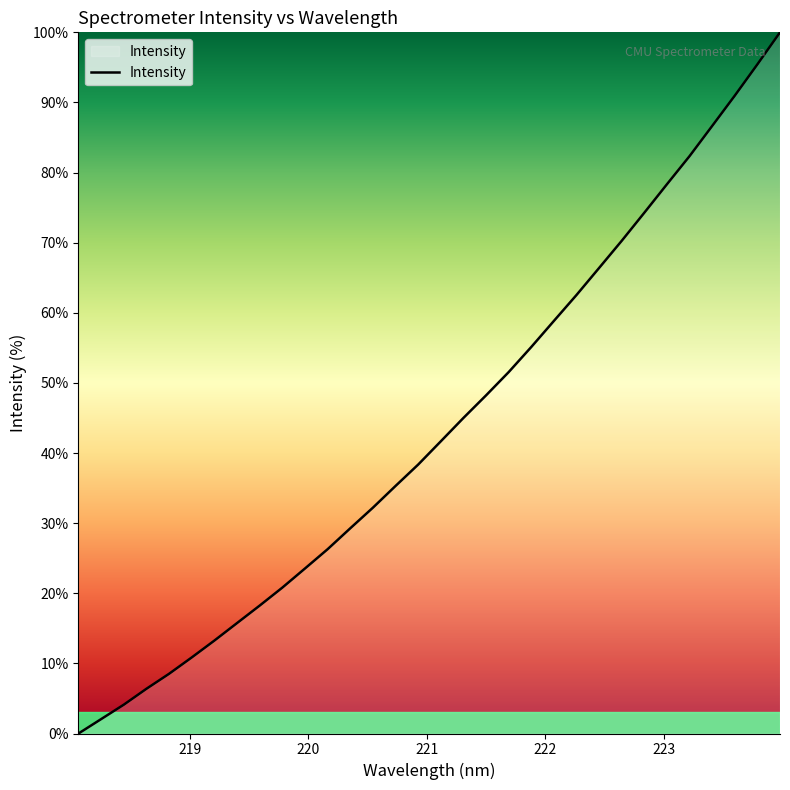

What is the difference between the maximum and minimum values?

100.0